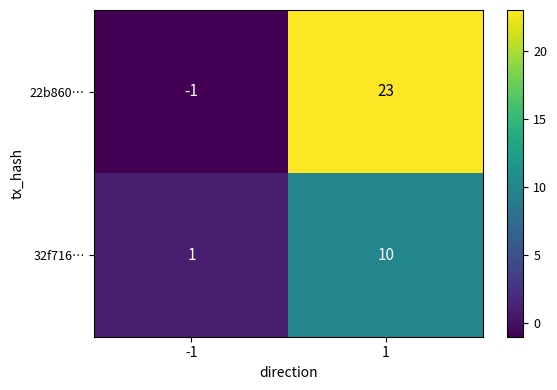

The 32f716… series shows 1 at -1. True or false?

True